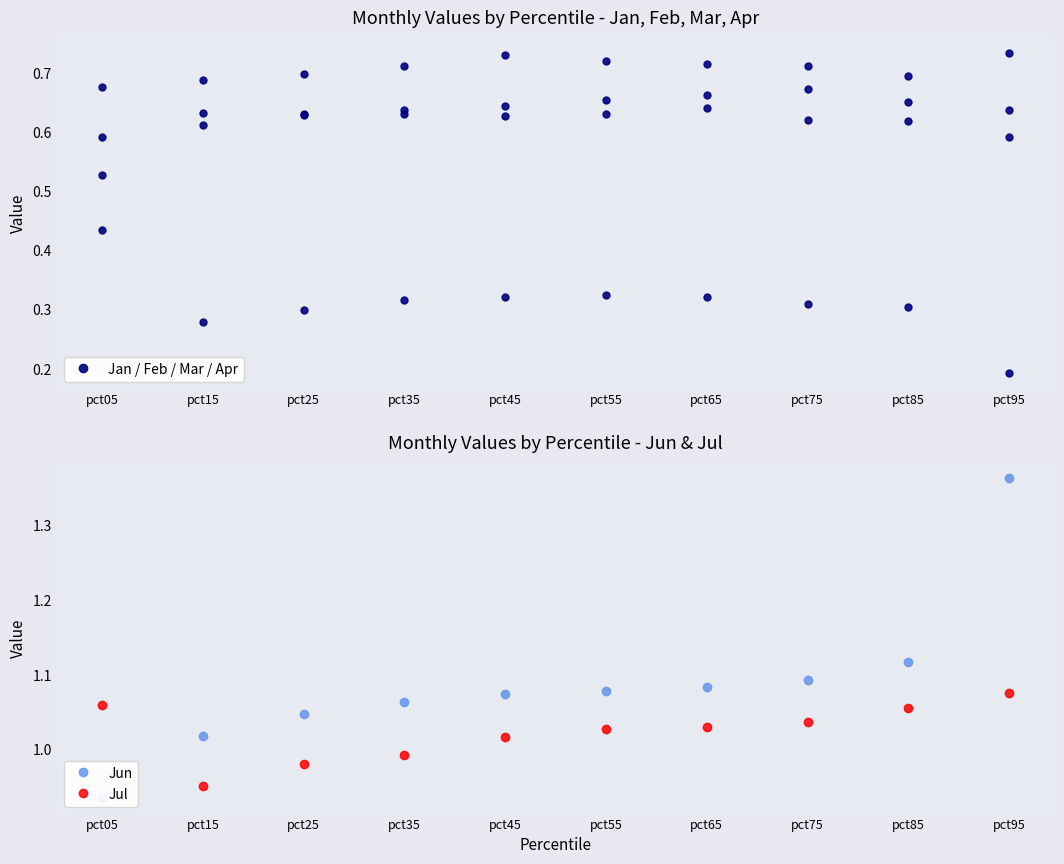

At which label does Jan reach its minimum?

pct95